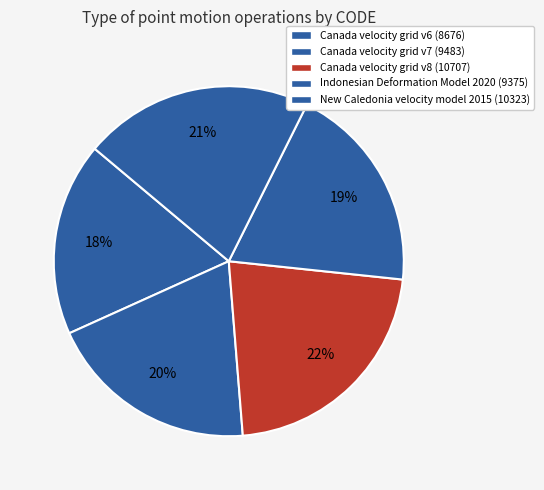

What is the smallest slice in the pie chart?

Canada velocity grid v6